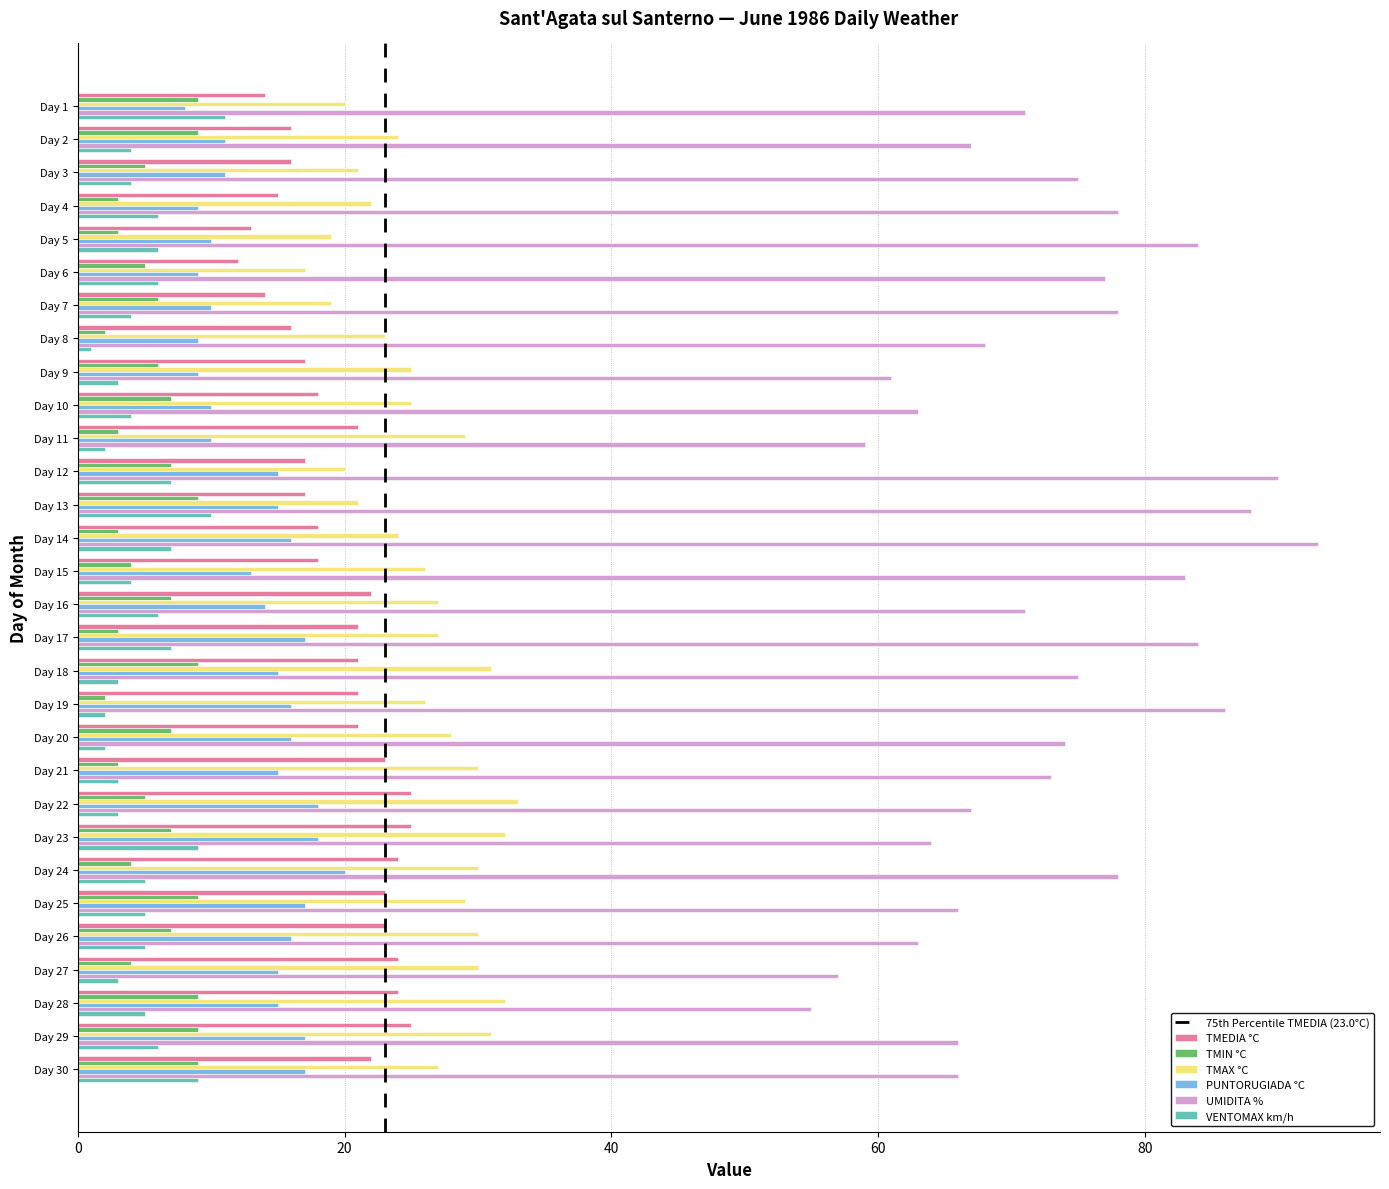

Count the number of categories in the chart.

30